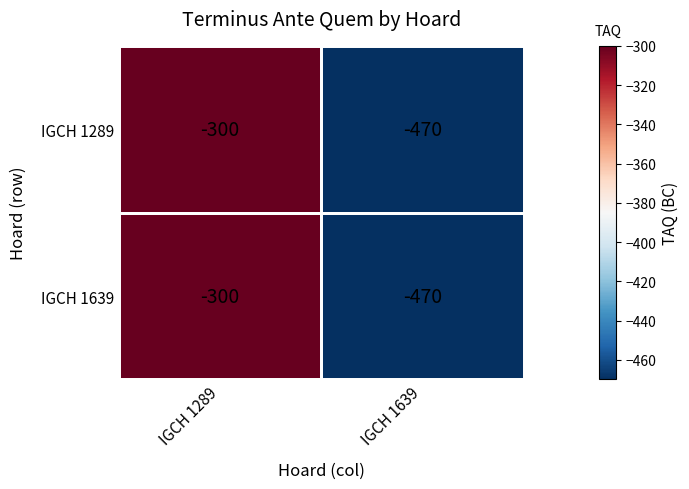

Is it true that IGCH 1639 equals -730 at IGCH 1639?

False